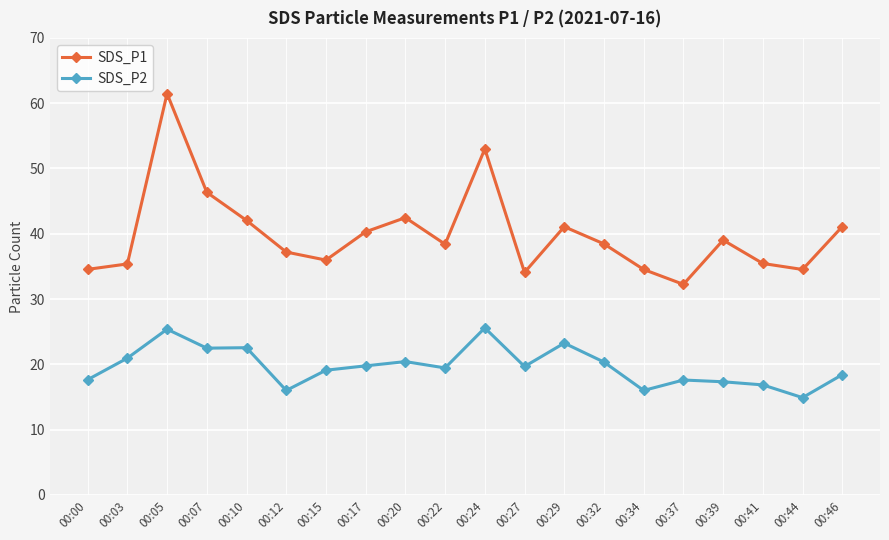

Rank the series by their average value, from highest to lowest.

SDS_P1, SDS_P2